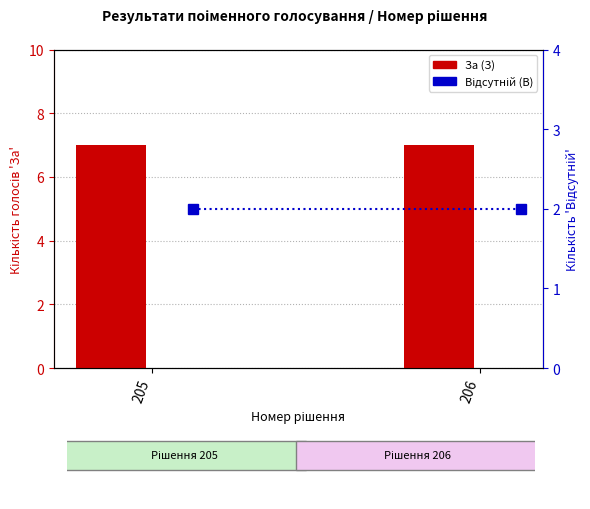

Rank the series by their maximum value, from lowest to highest.

Відсутній (В), За (З)